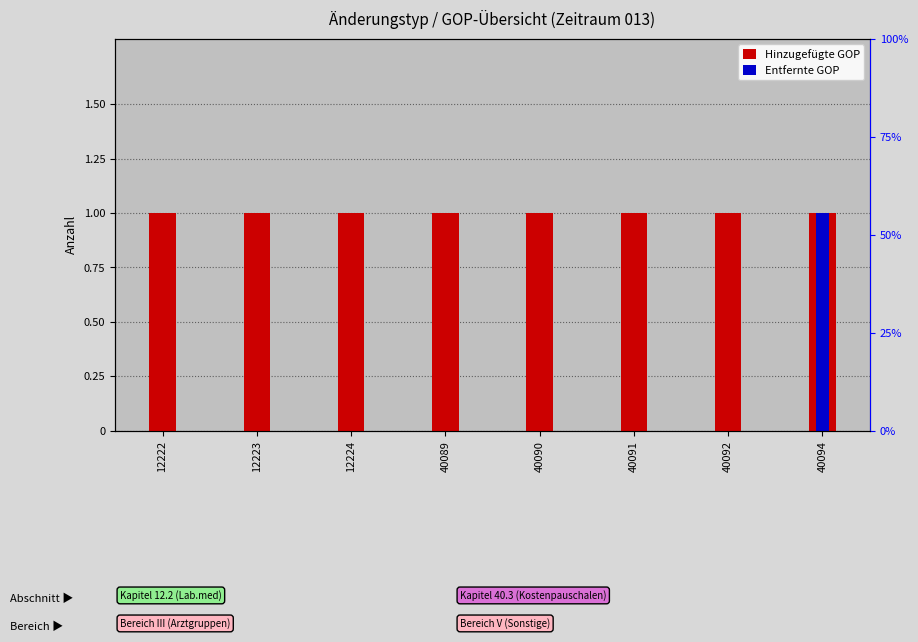

Which series has the widest spread of values?

Entfernte GOP